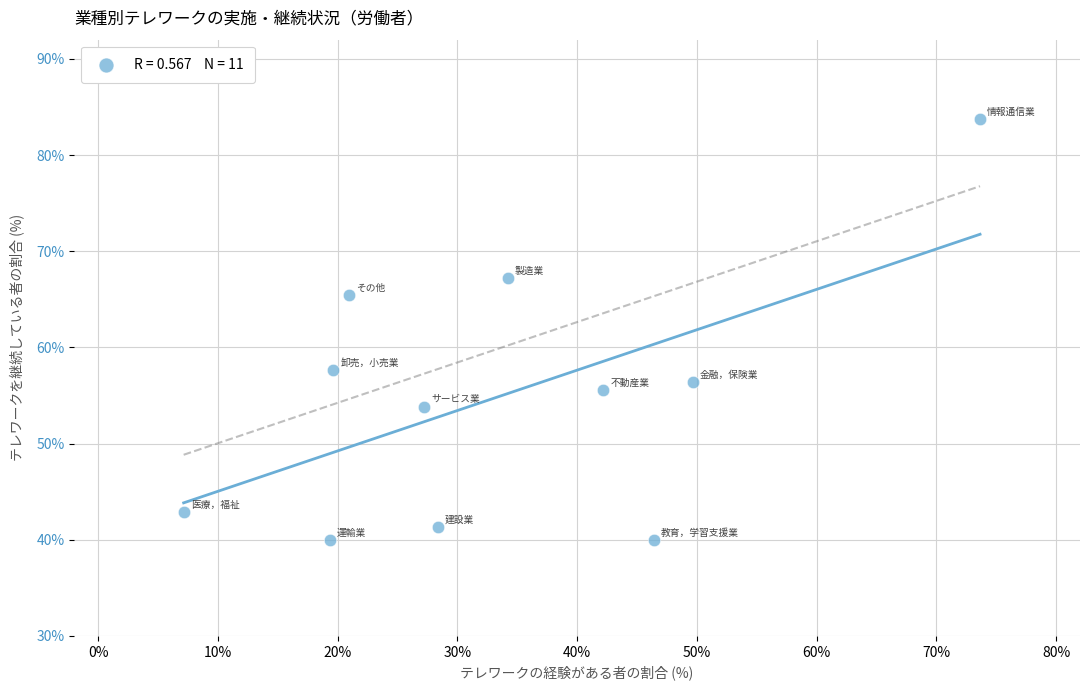

What is the average Y value?

54.9